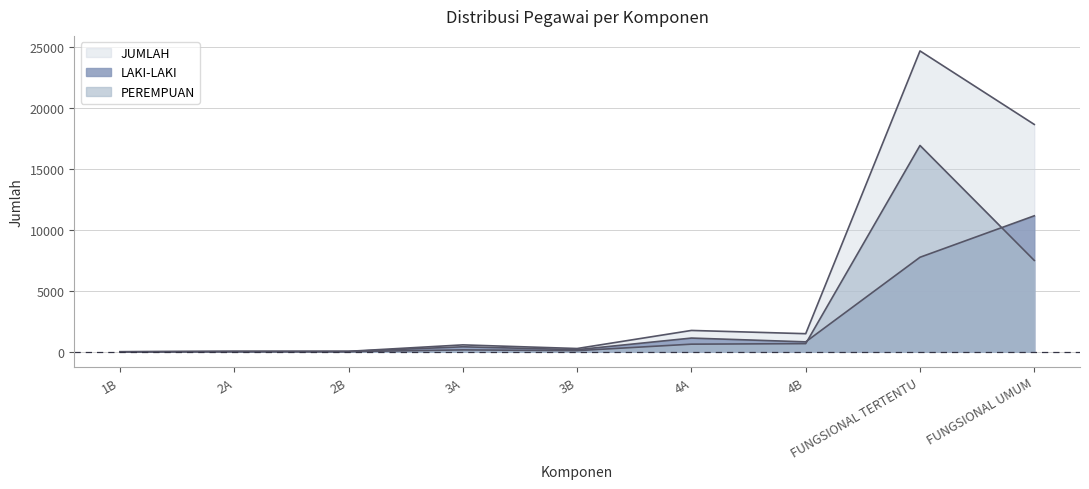

What is the difference between the maximum and minimum values in the PEREMPUAN series?

16945